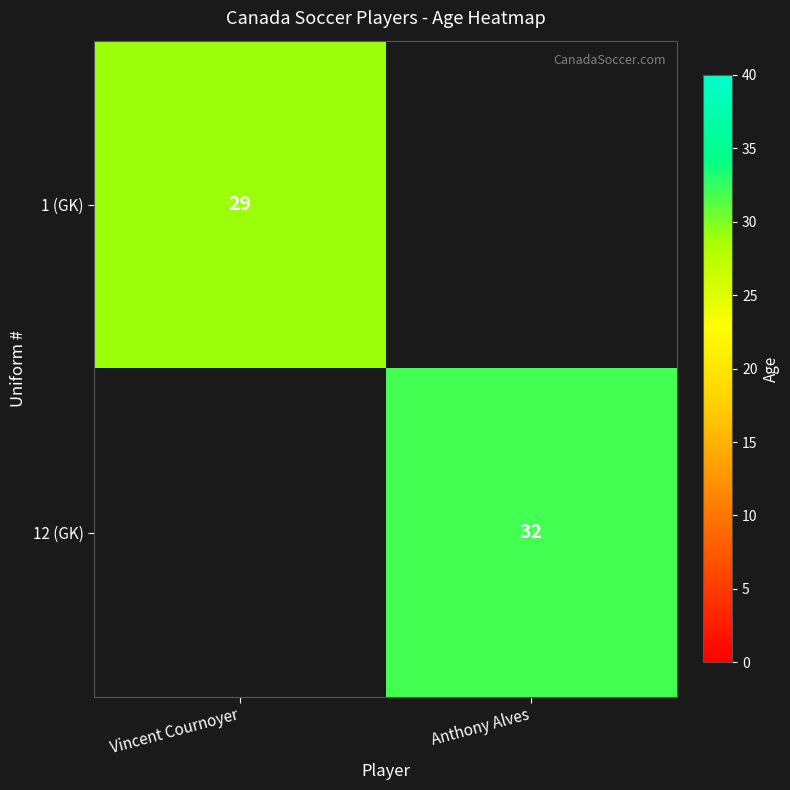

Is it true that 12 (GK) equals 54 at Anthony Alves?

False